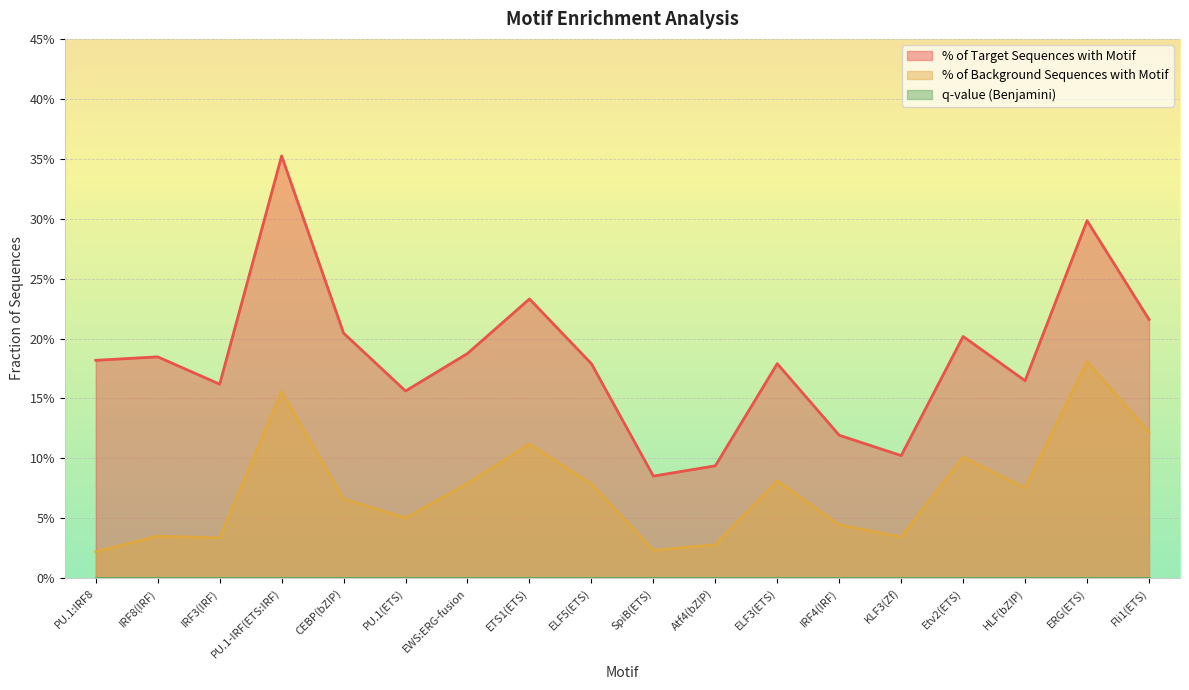

Which series has the largest range (max minus min)?

% of Target Sequences with Motif